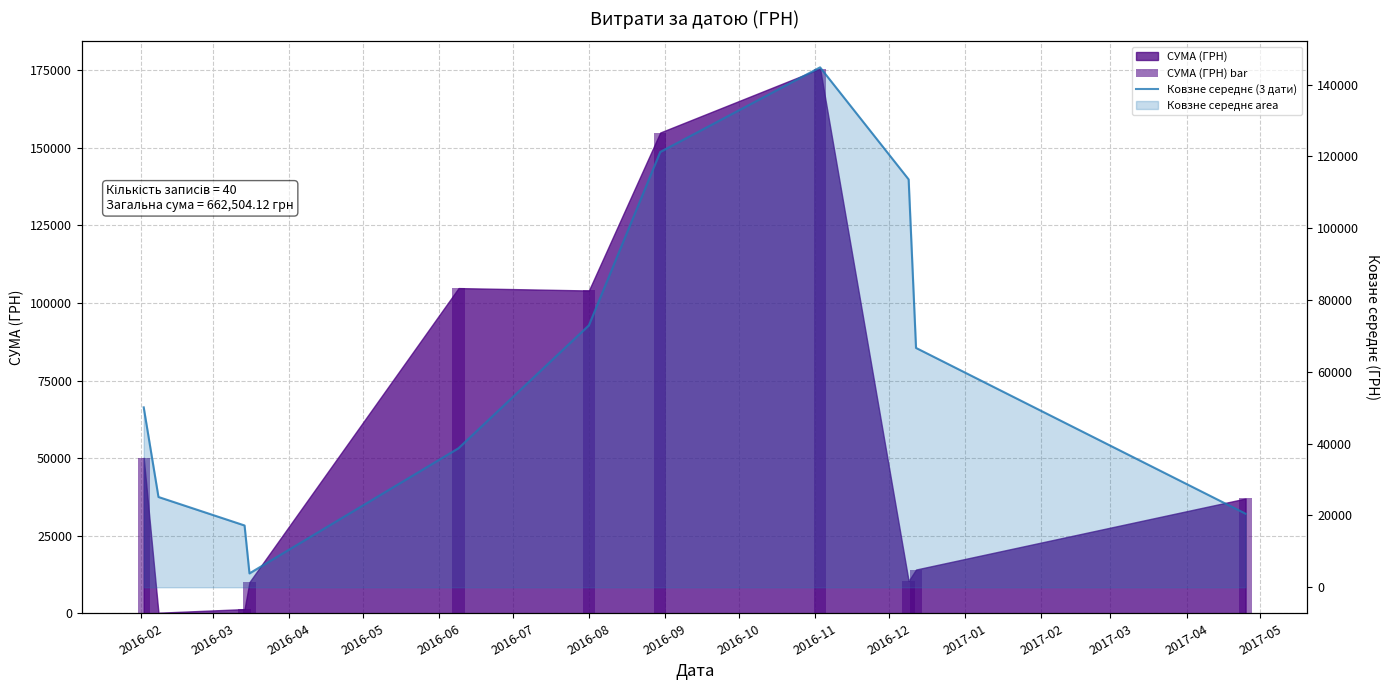

List the series in order of their overall mean, lowest first.

СУМА (ГРН) bar, Ковзне середнє (3 дати)